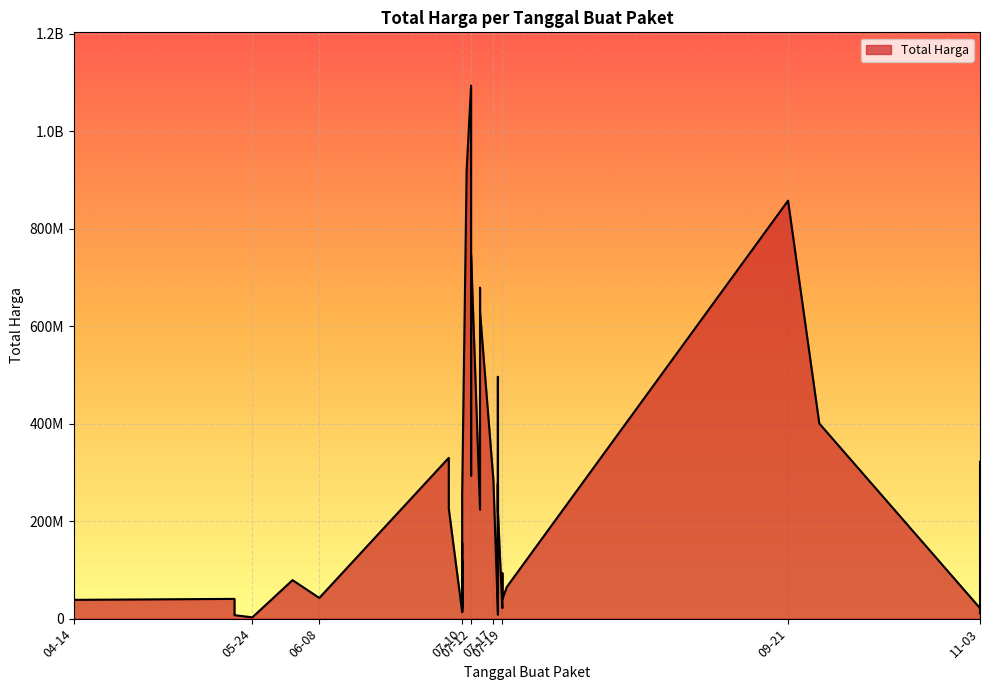

What is the difference between the maximum and minimum values?

1091167000